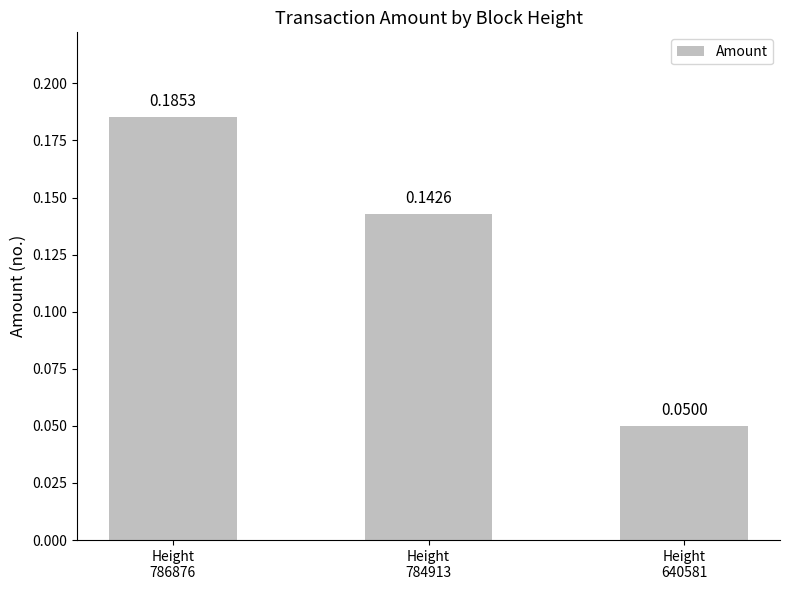

How many bars are there in total?

3